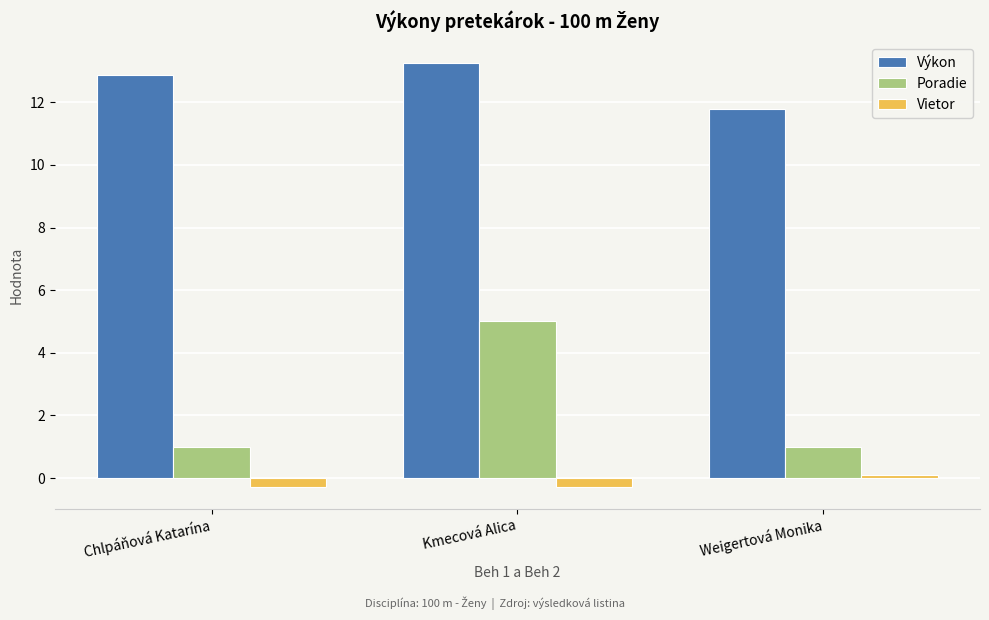

Which series has the largest total across all categories?

Výkon